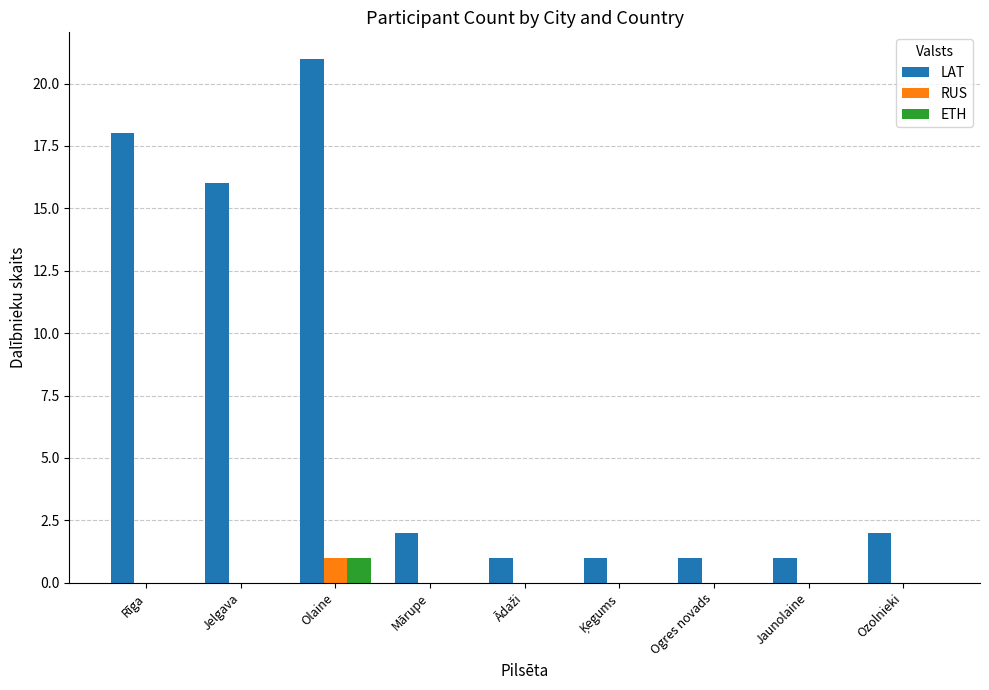

At which category is the sum across all series the highest?

Olaine